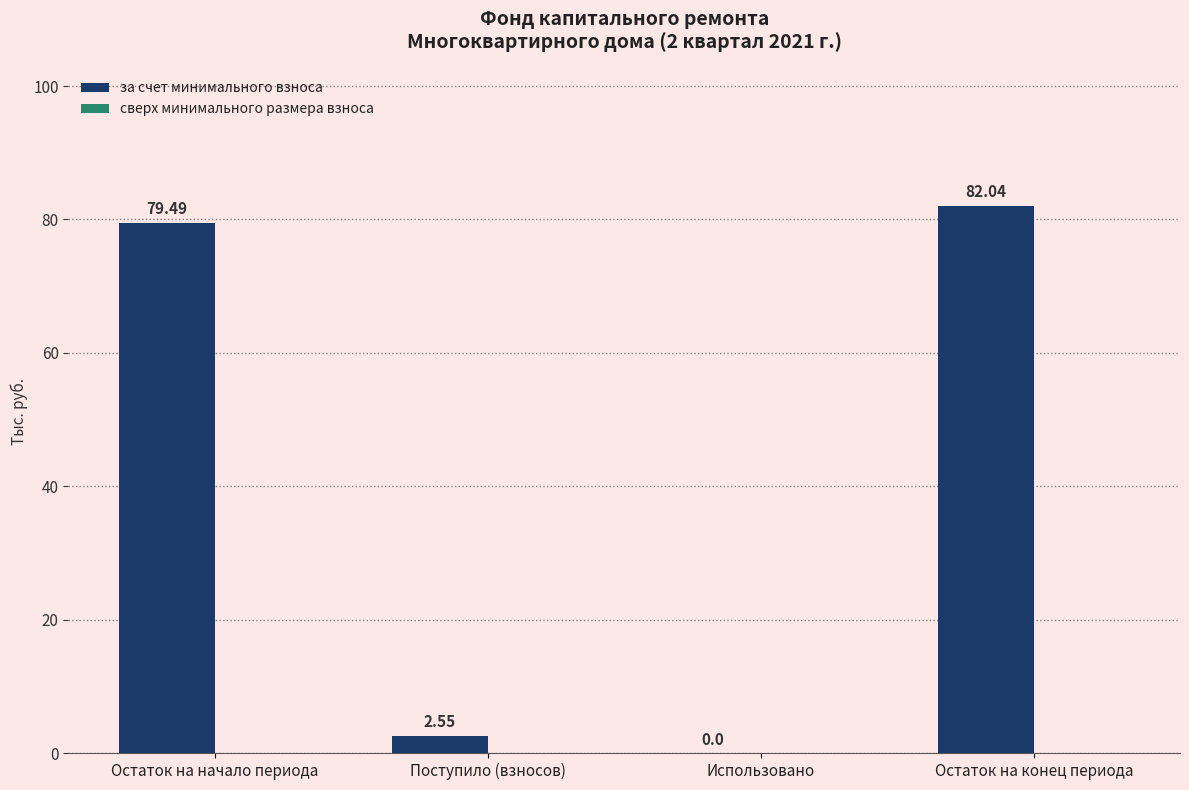

Approximately how many times larger is the value at Остаток на конец периода compared to Остаток на начало периода?

1.0